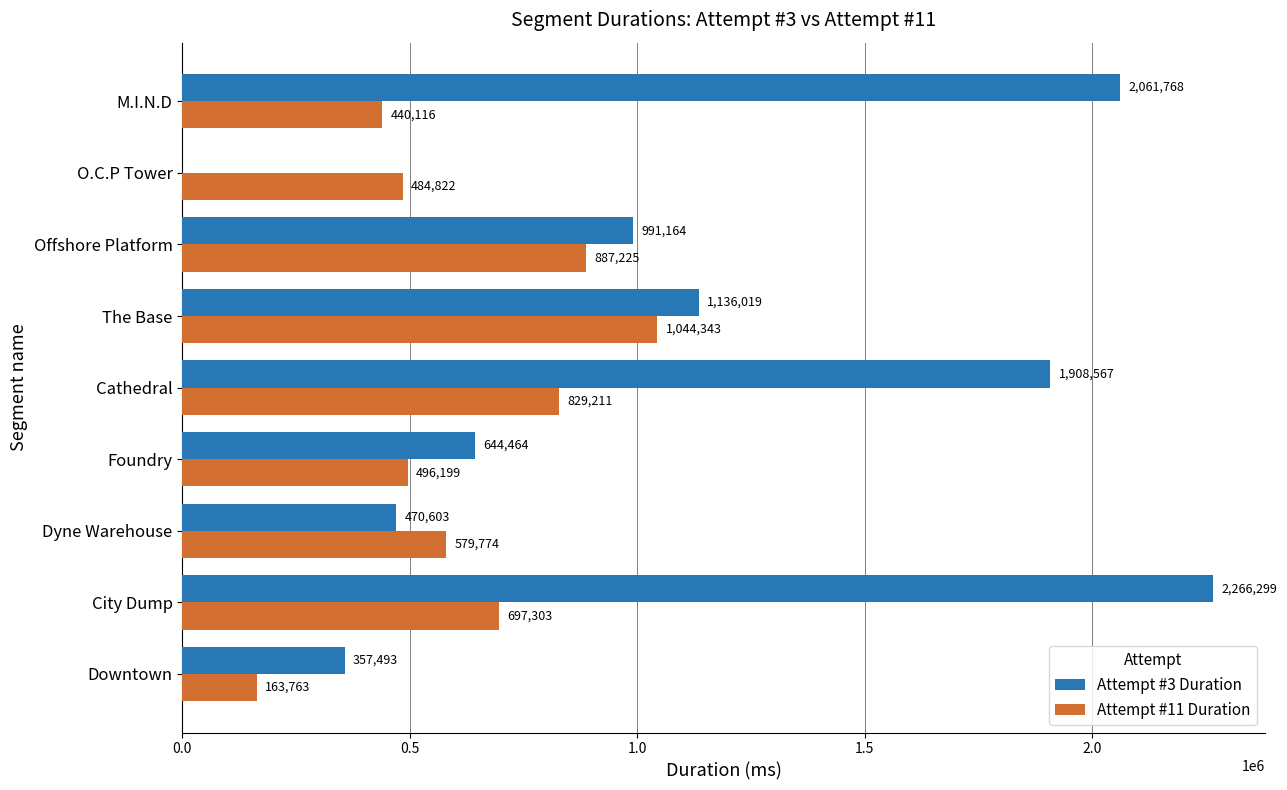

What value does the Attempt #3 Duration series have at Downtown?

357493